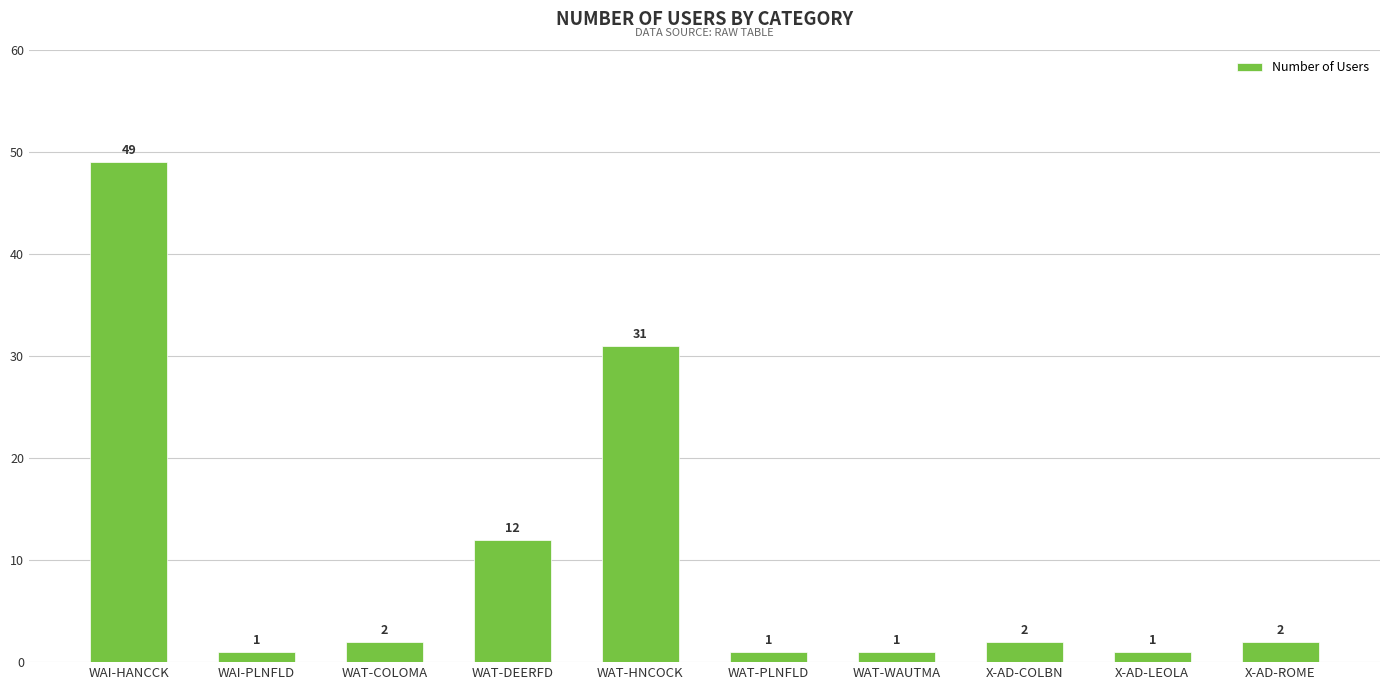

What is the change in value from X-AD-LEOLA to X-AD-ROME?

+1